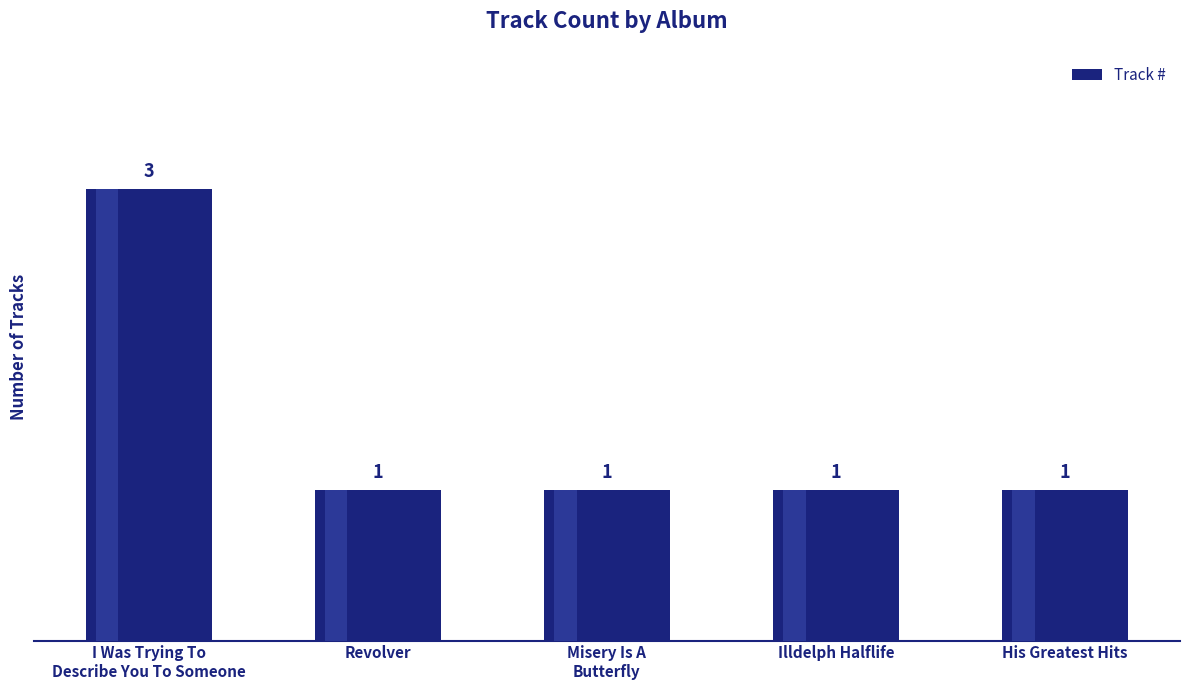

What is the difference between the maximum and minimum values?

2